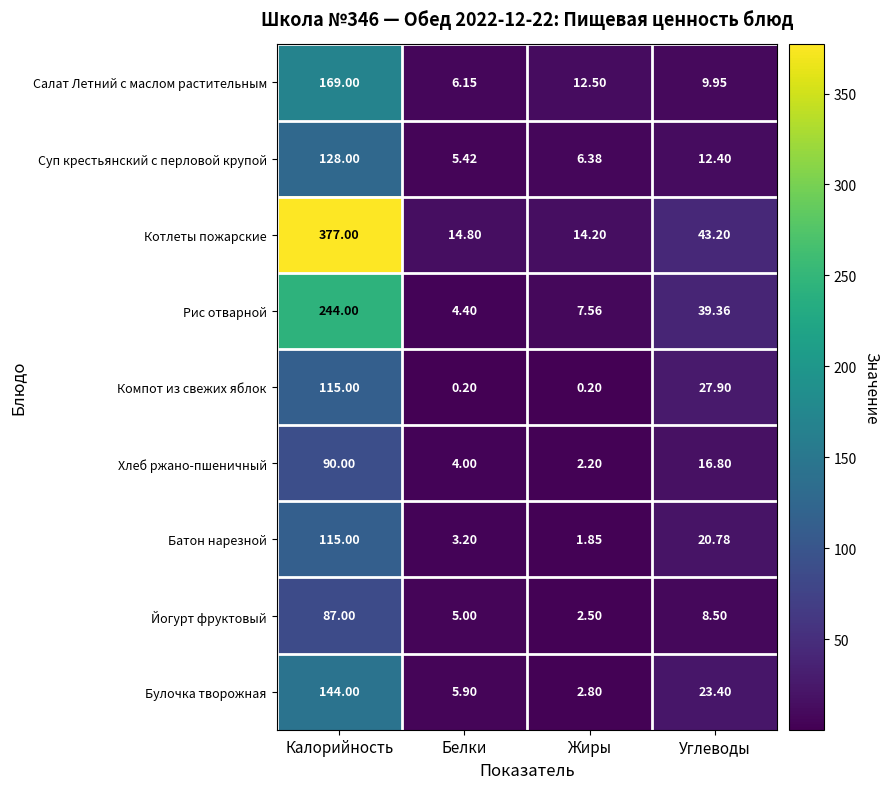

Which series has the widest spread of values?

Котлеты пожарские